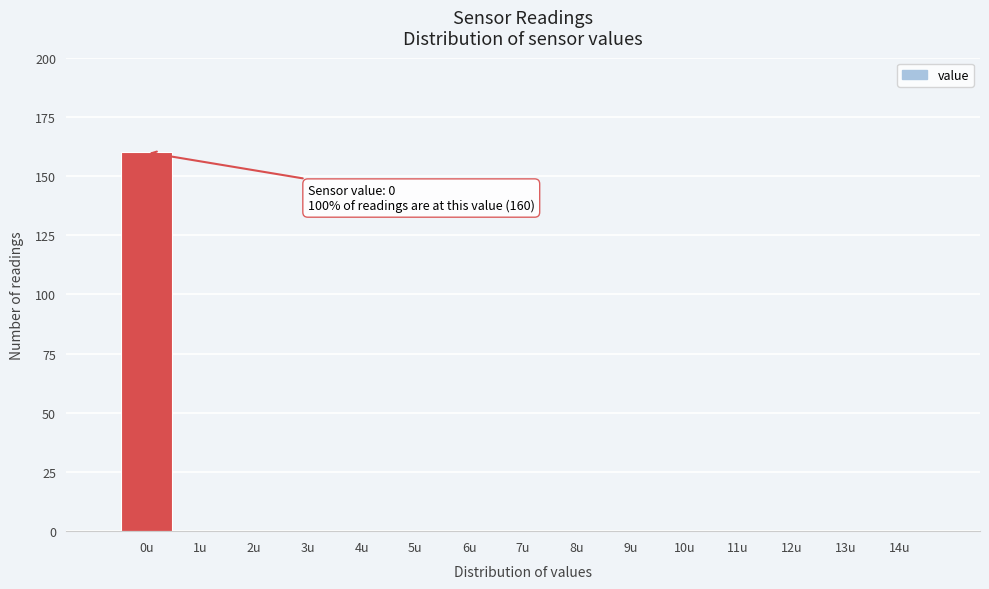

Over which range of the x-axis is the bar tallest?

-0.5 to 0.5